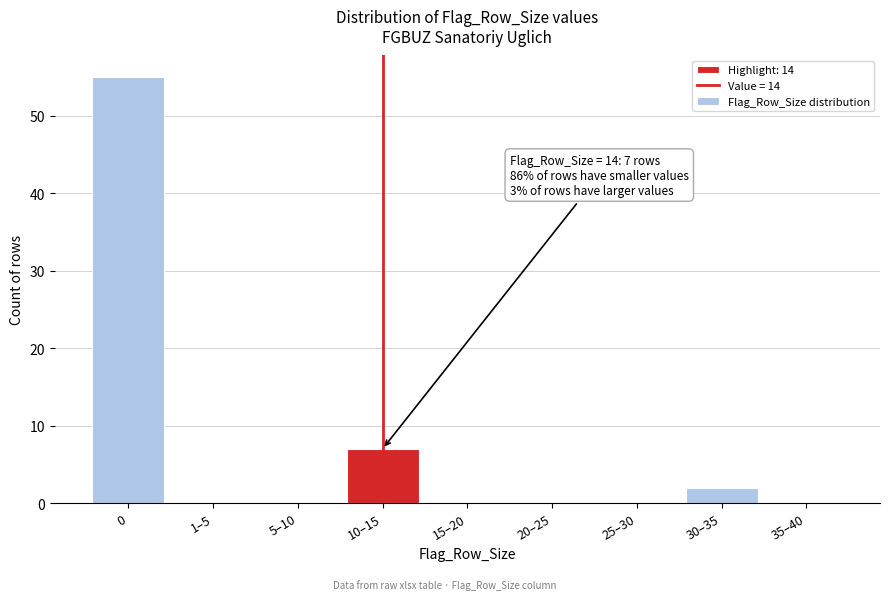

Reading left to right, transcribe all the data shown in this chart.

0=55	1–5=0	5–10=0	10–15=7	15–20=0	20–25=0	25–30=0	30–35=2	35–40=0